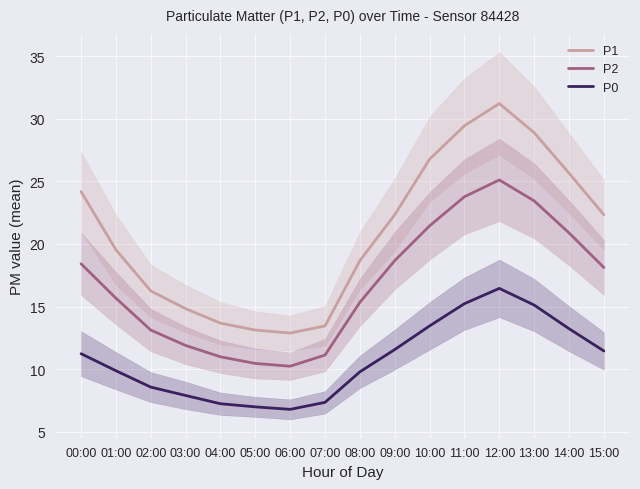

Is the value of P1 at 06:00 greater than the value of P0 at 15:00?

Yes